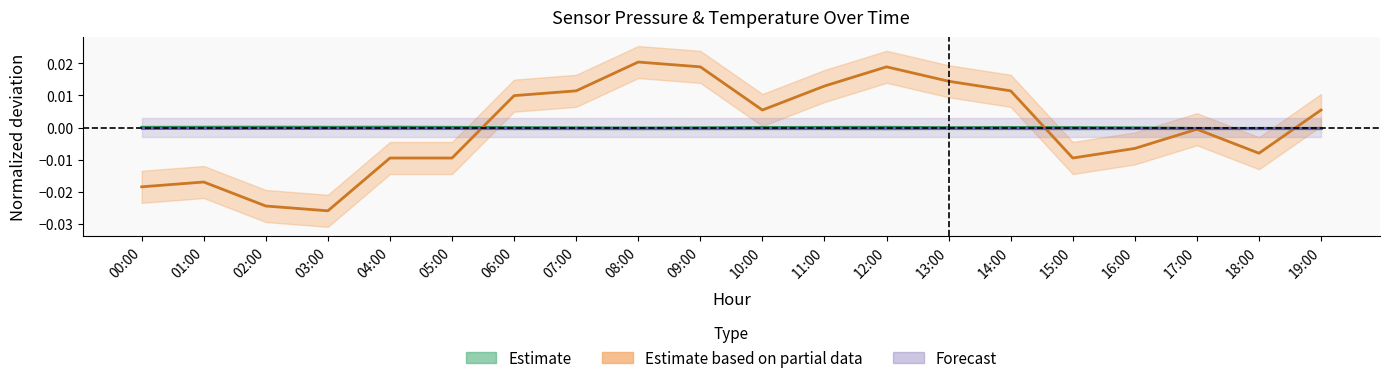

What position from the left is 17:00?

18